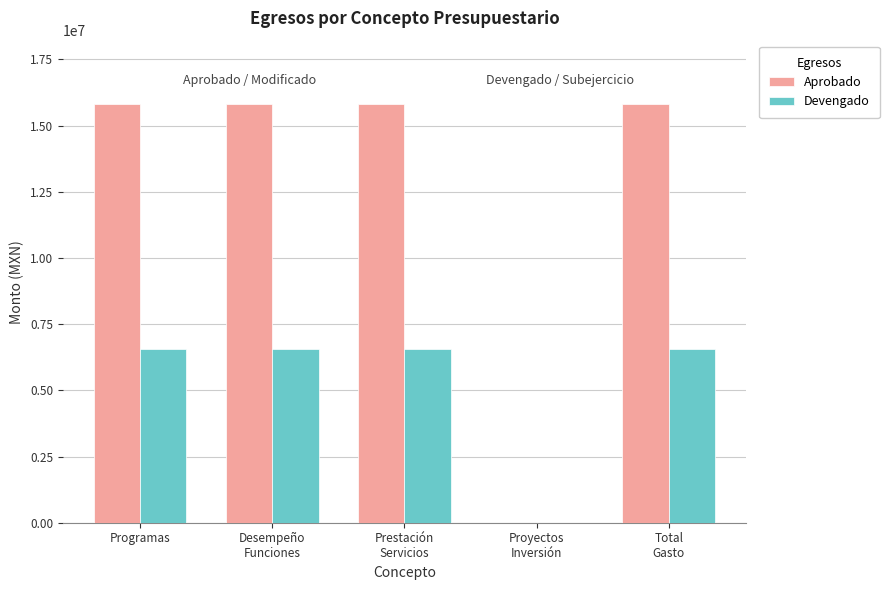

Are the bars grouped side by side (vs. stacked)?

Yes